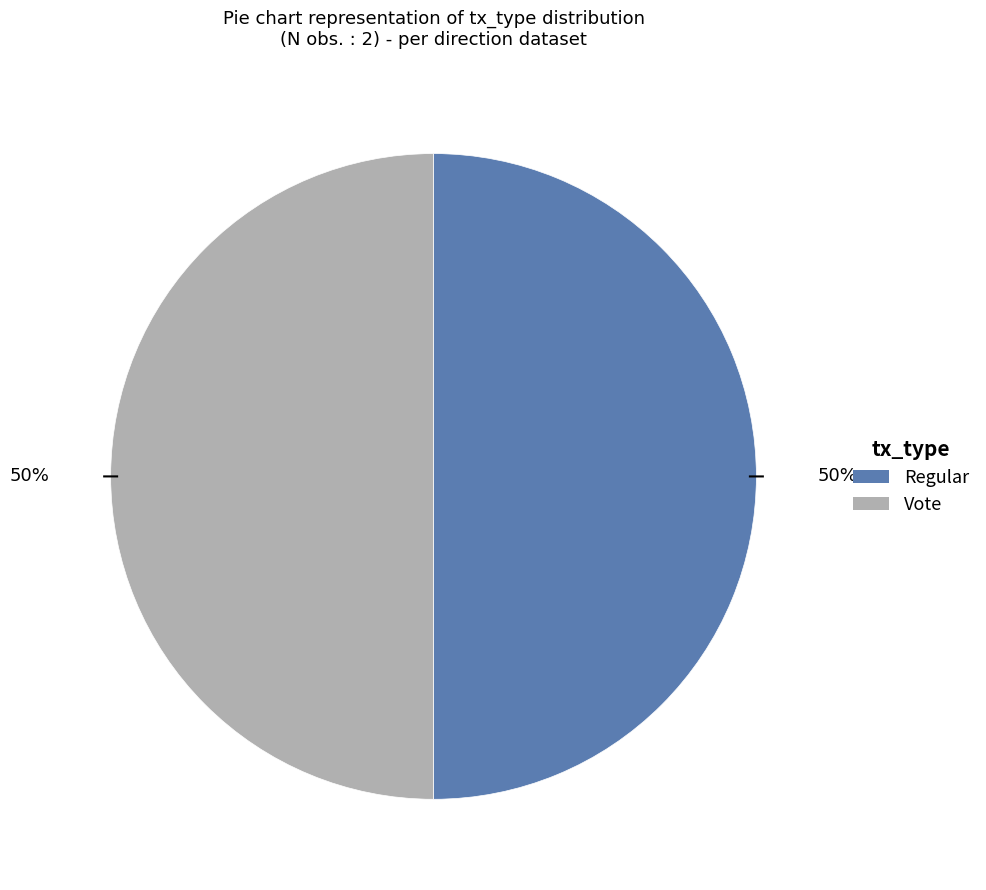

The Vote slice represents 62% of the pie. True or false?

False